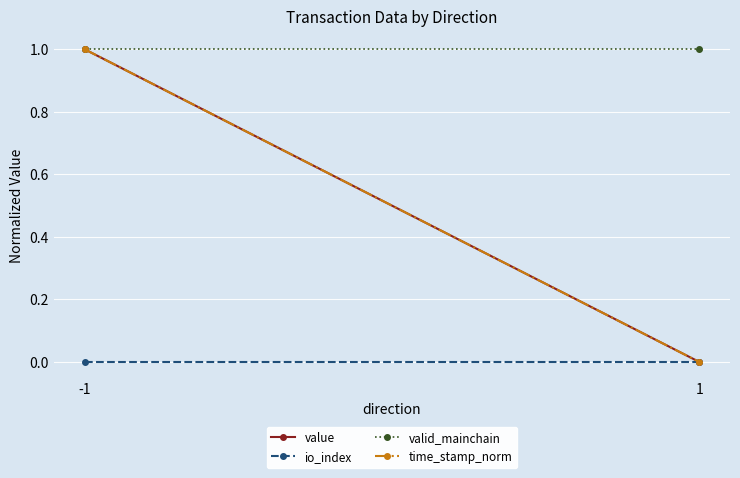

Reading left to right, transcribe all the data shown in this chart.

value: -1=1	1=0
io_index: -1=0	1=0
valid_mainchain: -1=1	1=1
time_stamp_norm: -1=1	1=0